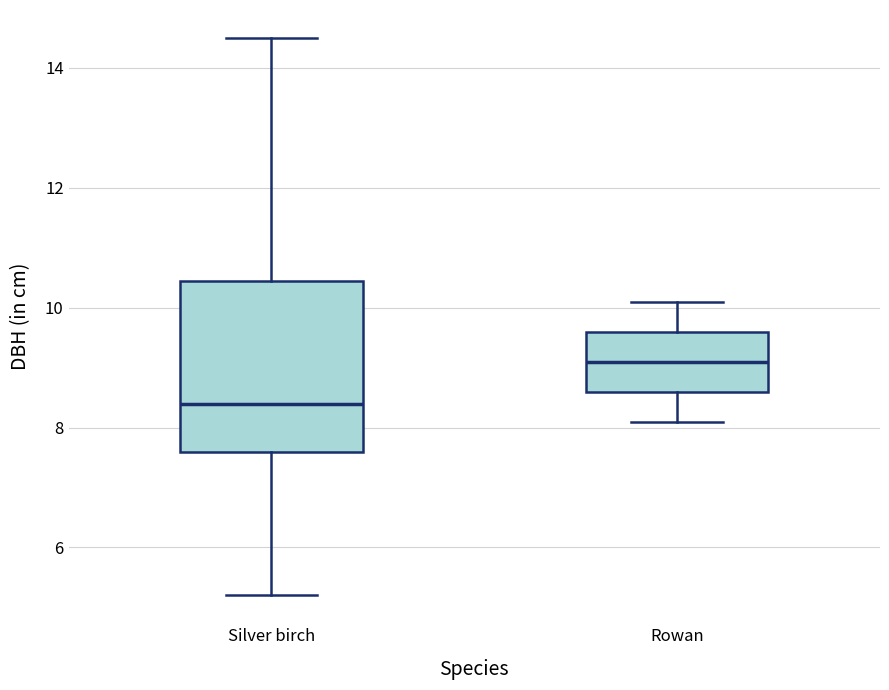

Where does the median line of the box for Silver birch sit on the y-axis? The values are not printed on the chart, so give them approximately, as read against the axis.

8.4